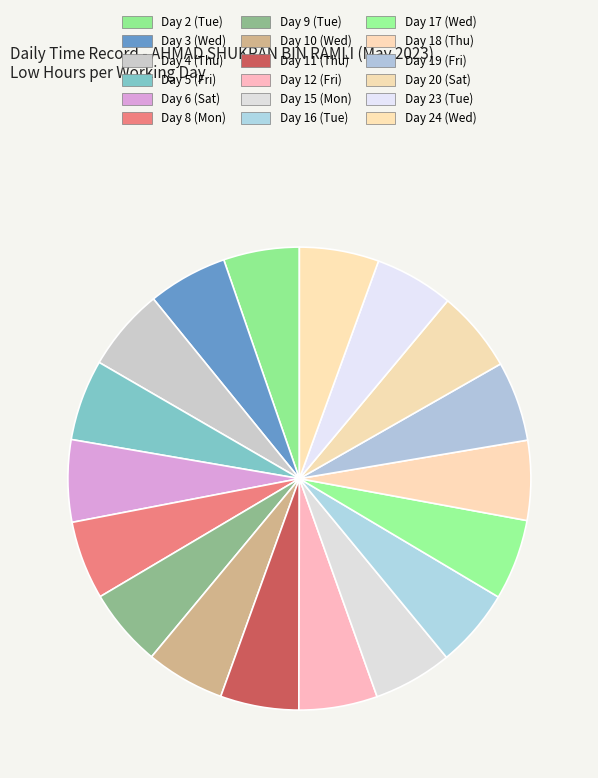

What is the smallest slice in the pie chart?

Day 2 (Tue)